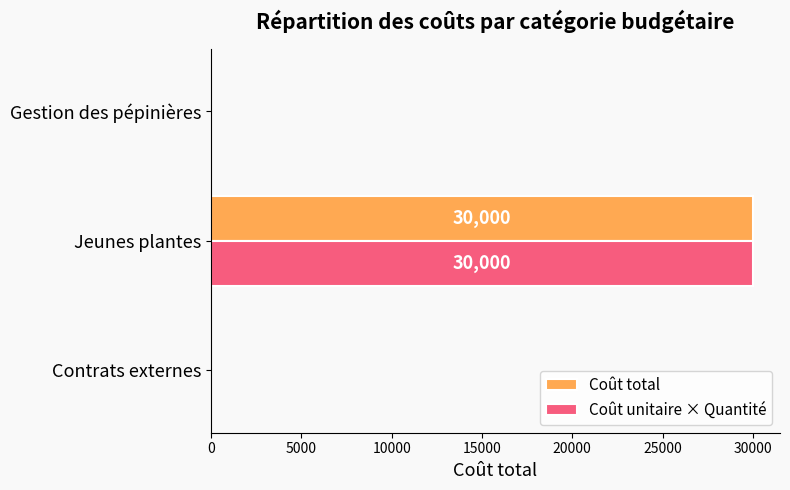

How many distinct data groups are displayed?

2